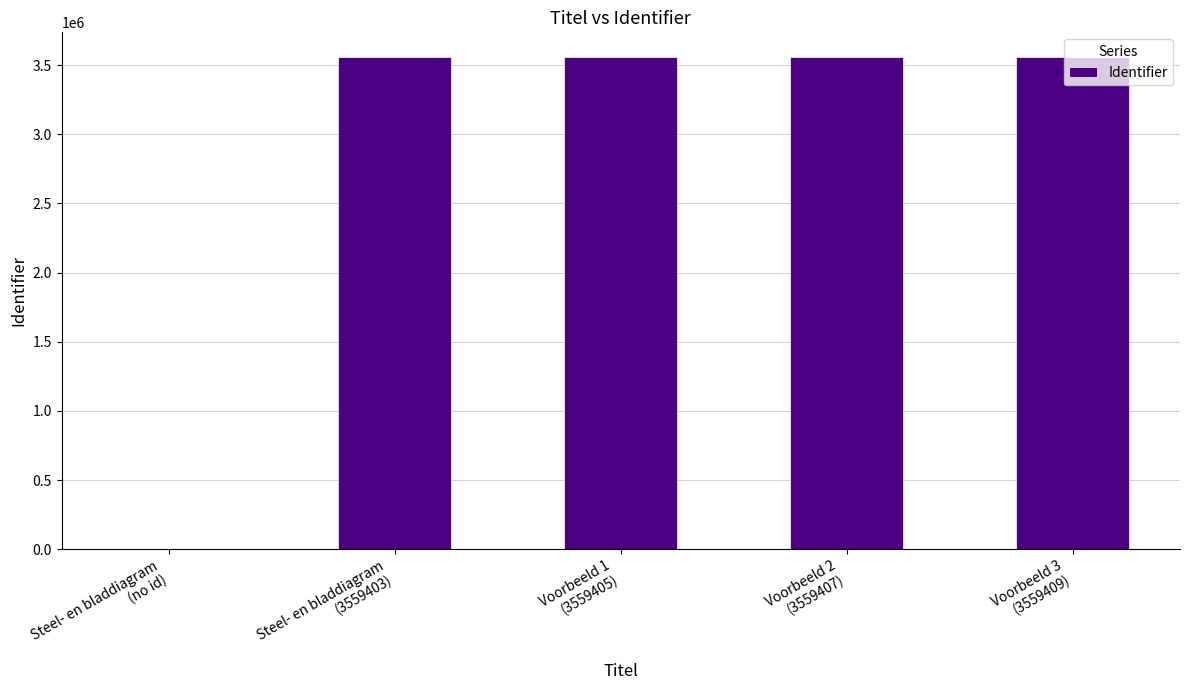

What is the difference between the values at Voorbeeld 2
(3559407) and Steel- en bladdiagram
(no id)?

3559407